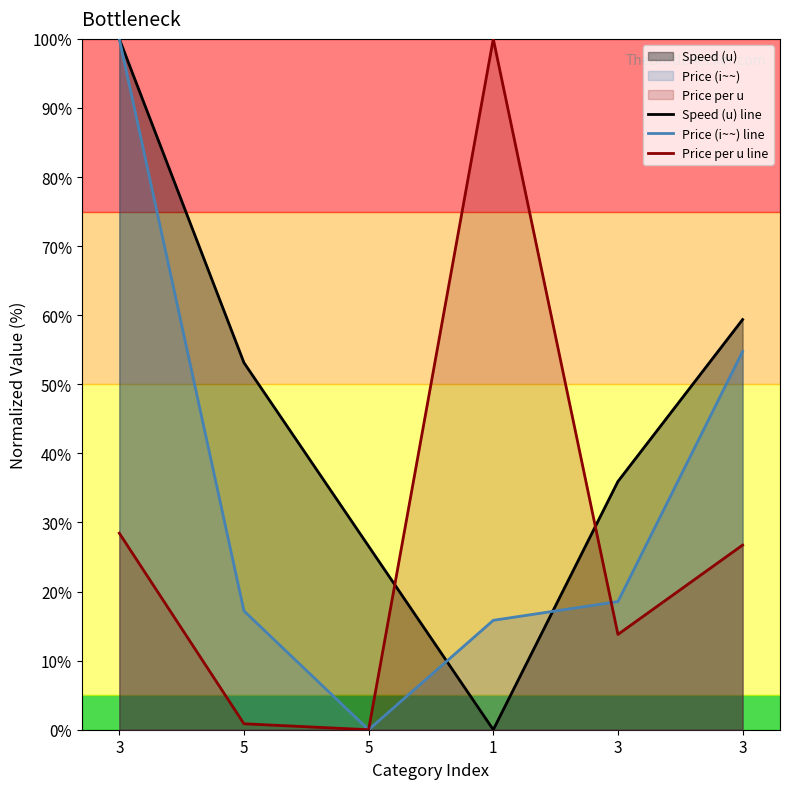

Reading left to right, list all the values displayed in this chart.

Speed (u) line: 100.0	53.1	26.6	0.0	35.9	59.4
Price (i~~) line: 100.0	17.2	0.0	15.8	18.6	54.8
Price per u line: 28.4	0.9	0.0	100.0	13.8	26.7